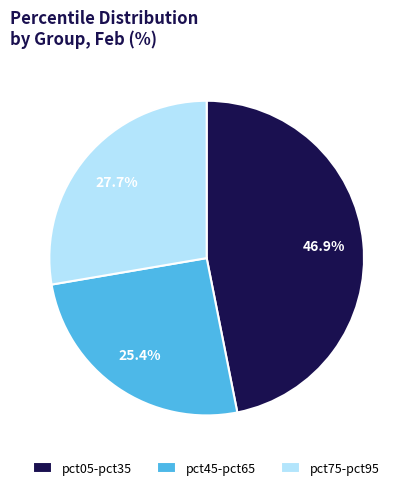

Rank the categories by value from highest to lowest.

pct05-pct35, pct75-pct95, pct45-pct65